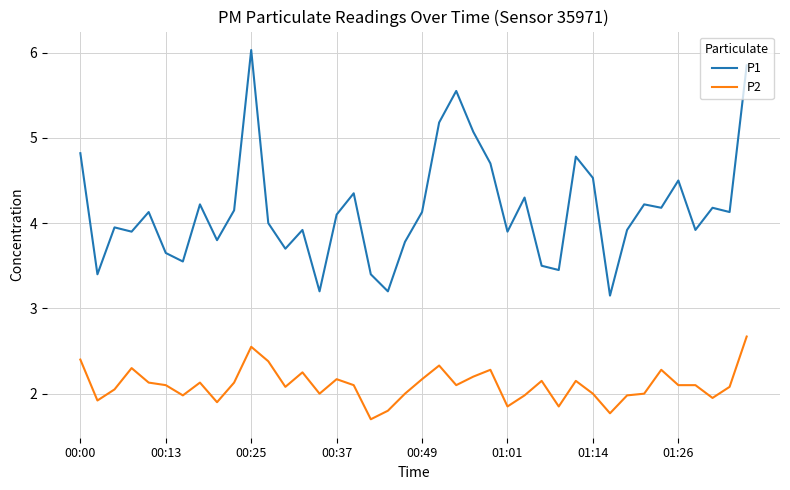

What is the smallest value displayed?

1.7